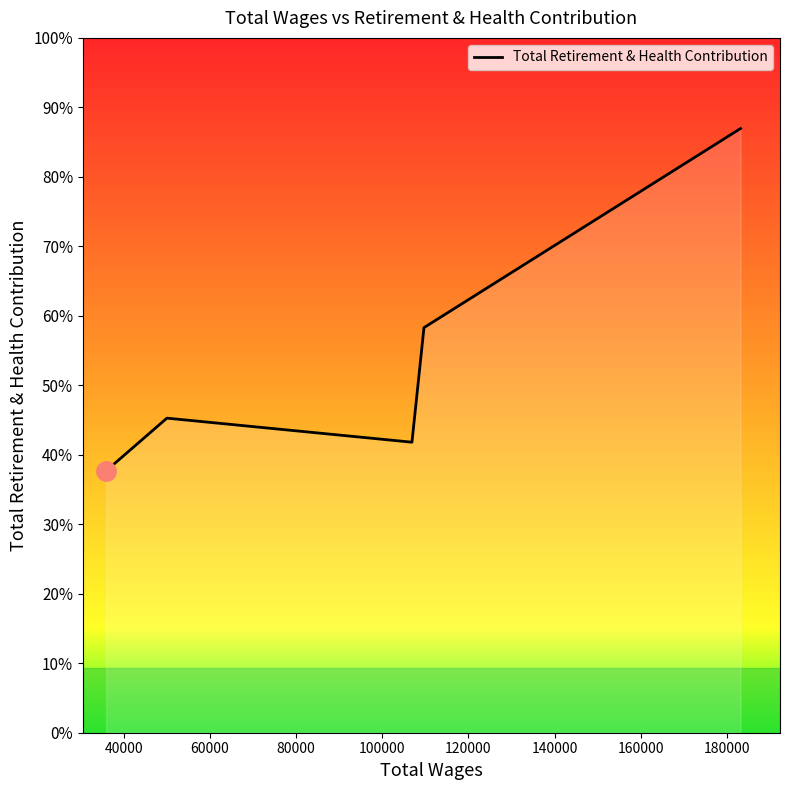

Is this an area chart (filled region under the line)?

Yes